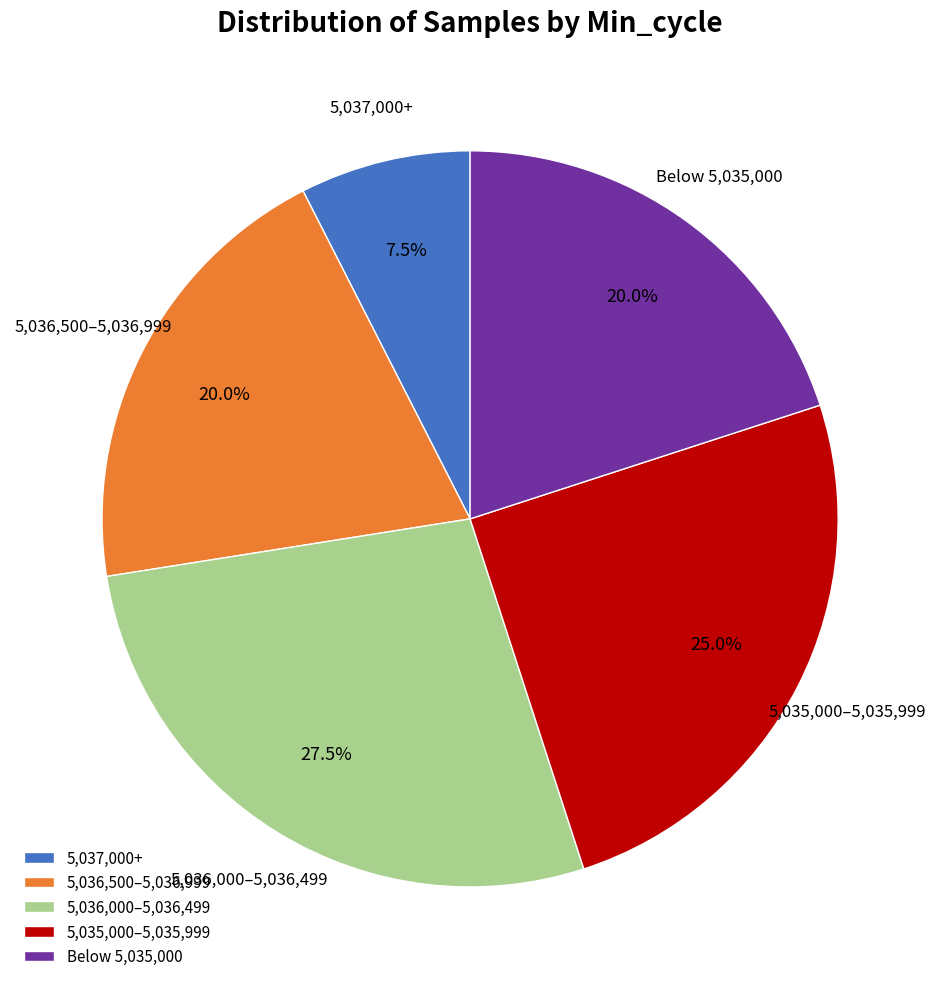

Which slice is the smallest?

5,037,000+